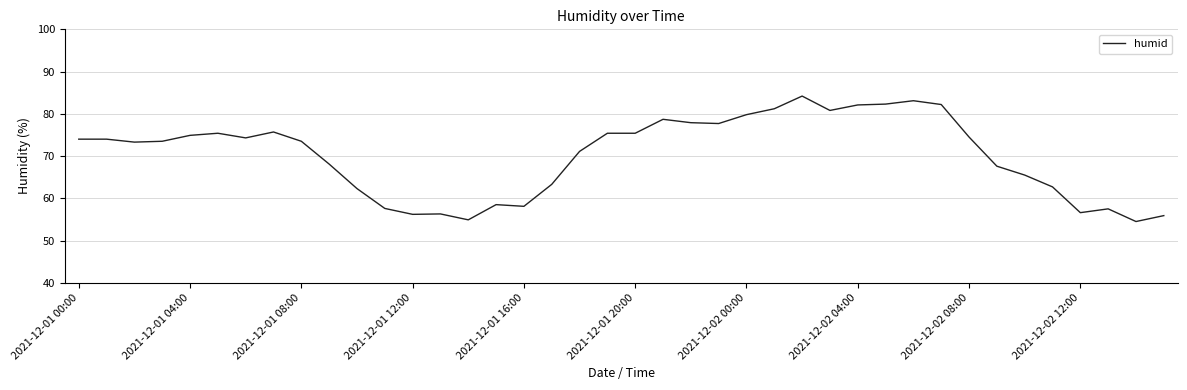

What is the maximum value shown in the chart?

84.2